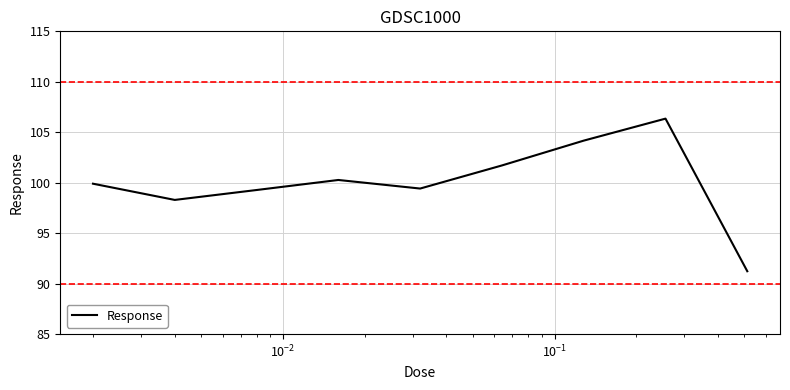

How many lines are shown in the chart?

1